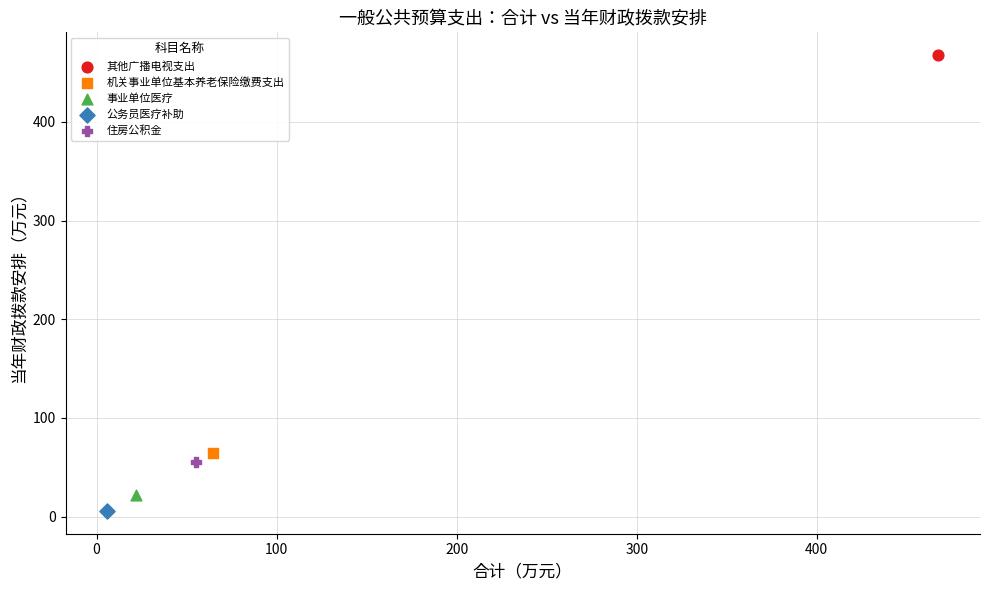

Which series reaches the maximum Y coordinate?

其他广播电视支出